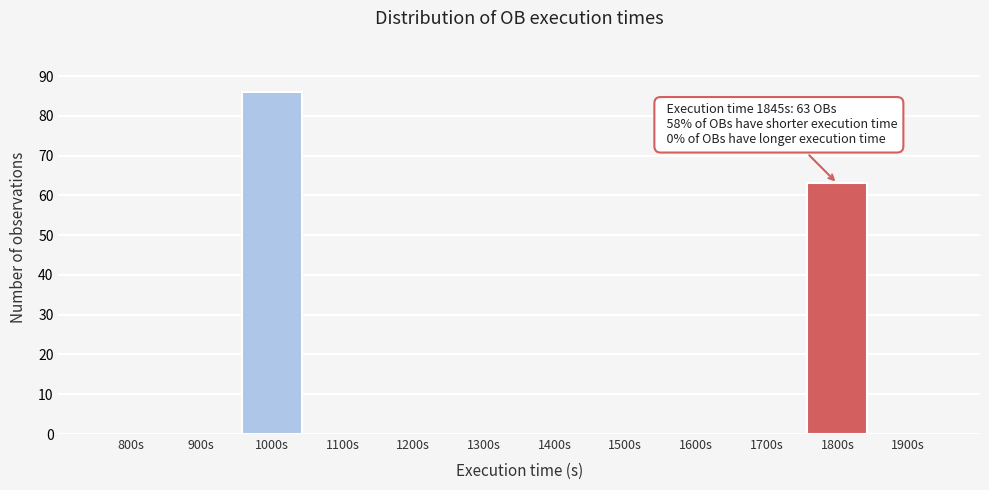

Reading left to right, what are all the values shown in this chart?

800s=0	900s=0	1000s=86	1100s=0	1200s=0	1300s=0	1400s=0	1500s=0	1600s=0	1700s=0	1800s=63	1900s=0